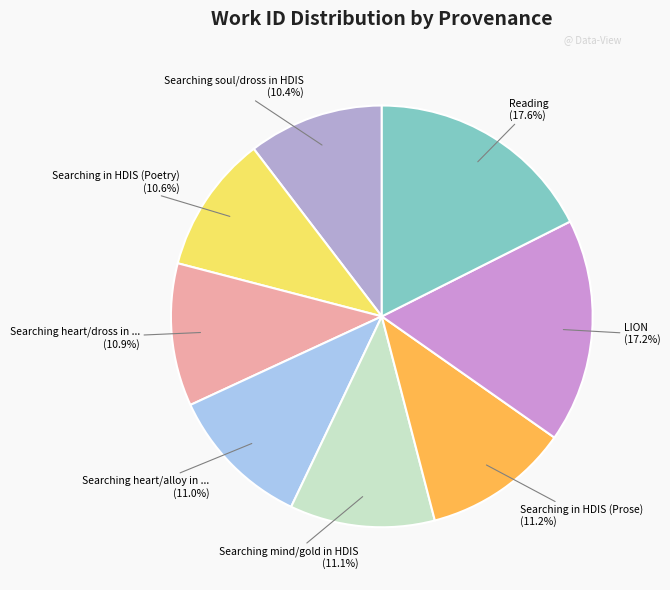

How many segments does this pie chart have?

8